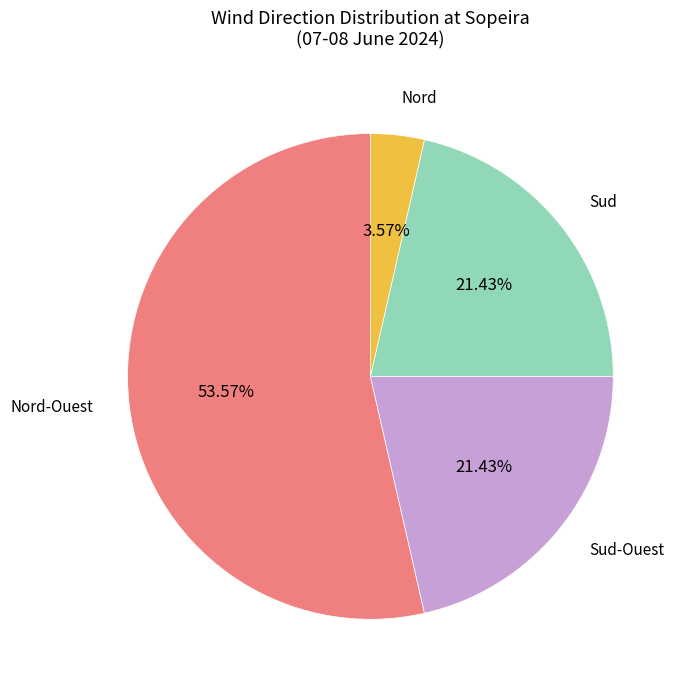

To the nearest percent, what is the difference between the Nord-Ouest and Sud-Ouest slice percentages?

32%